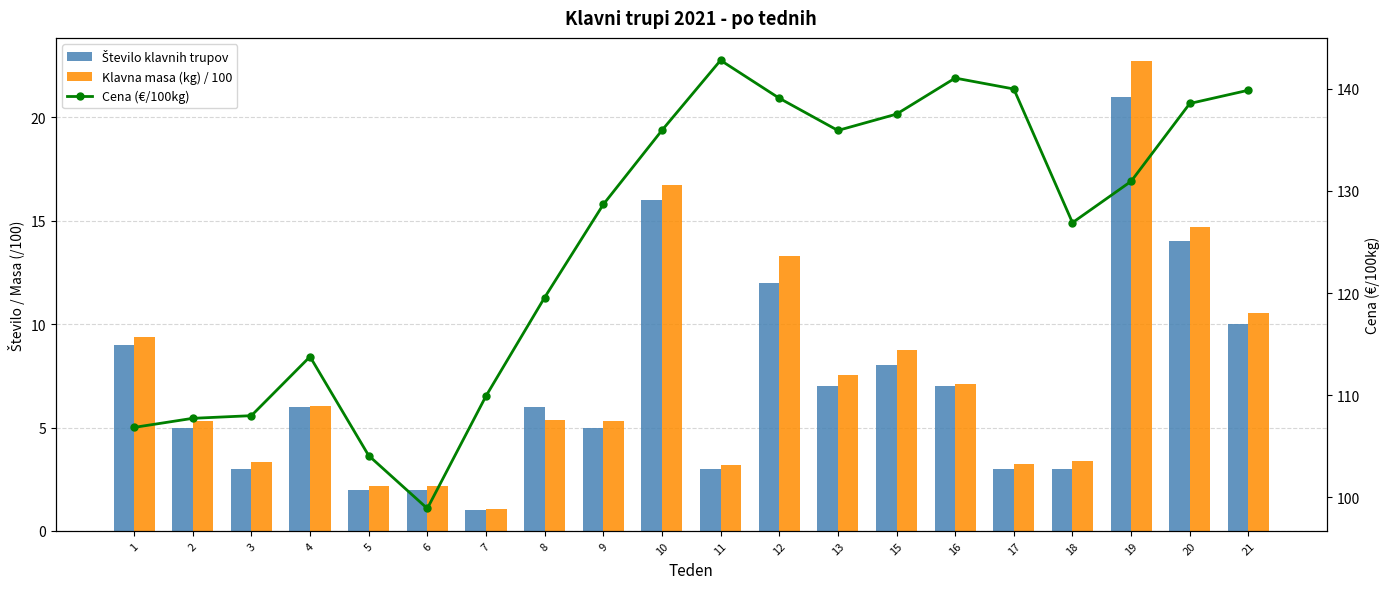

Which category has the lowest value in the Število klavnih trupov series?

7